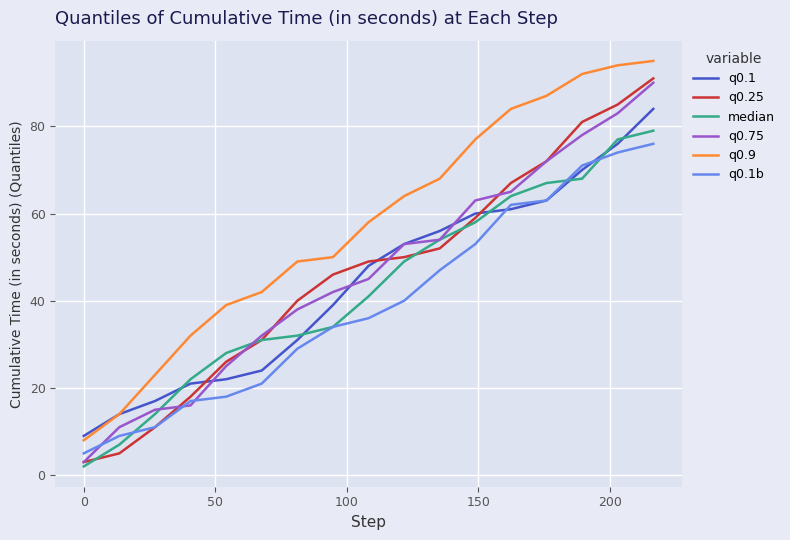

What is the maximum value for q0.9?

95